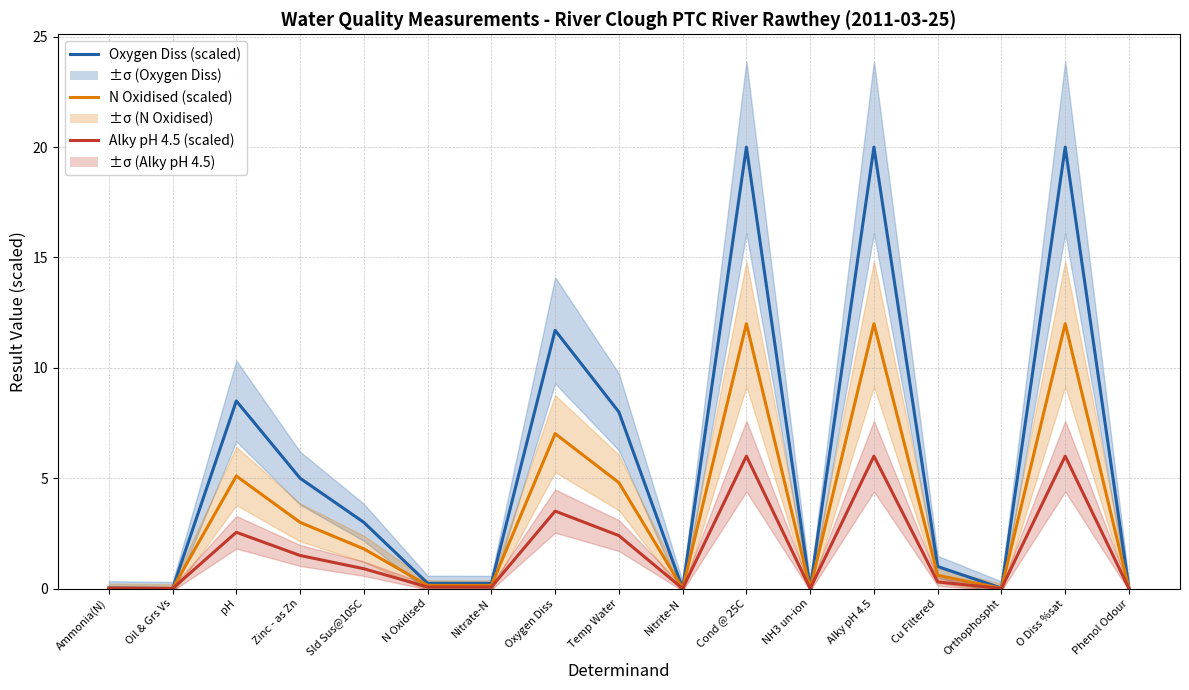

True or false: Alky pH 4.5 (scaled) and N Oxidised (scaled) intersect in this chart.

False